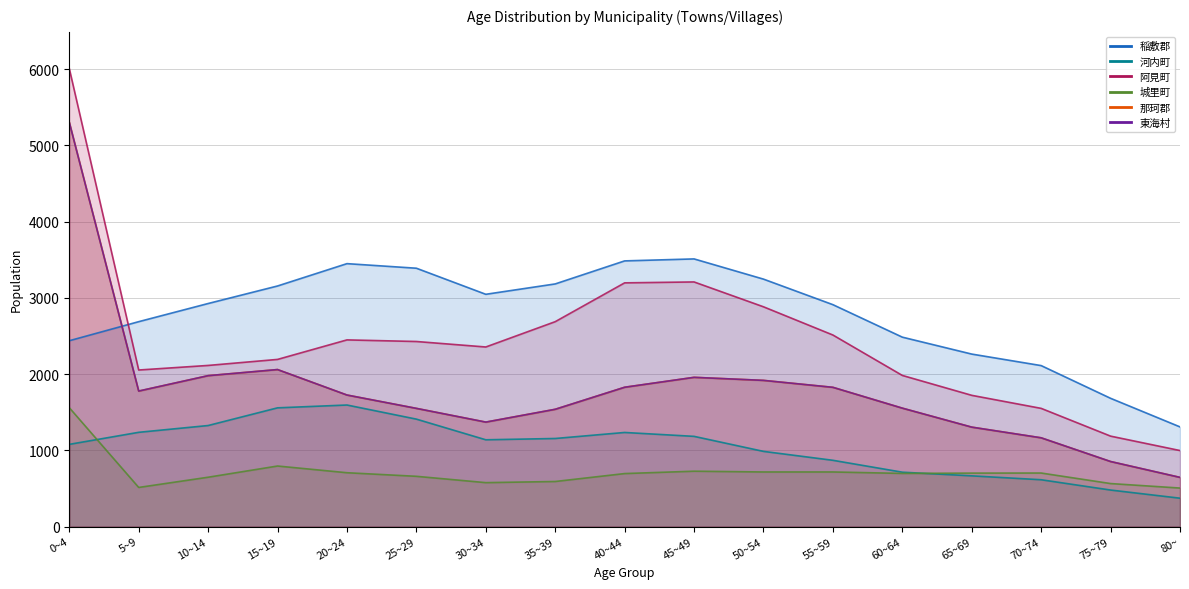

What is the total value across all series at 55~59?

10659